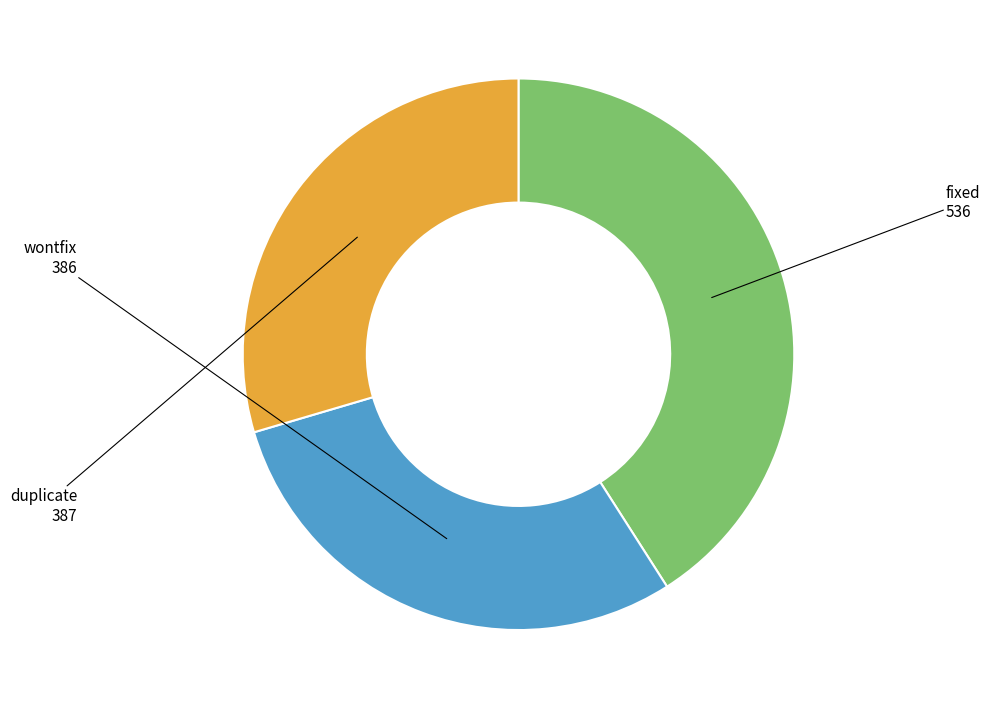

Do wontfix and fixed together represent more than half of the pie?

Yes